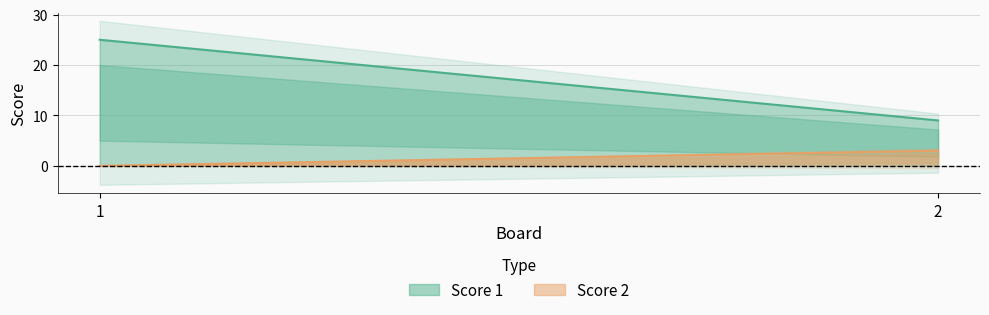

Reading left to right, list all the values displayed in this chart.

Score 1: 1=25	2=9
Score 2: 1=0	2=3